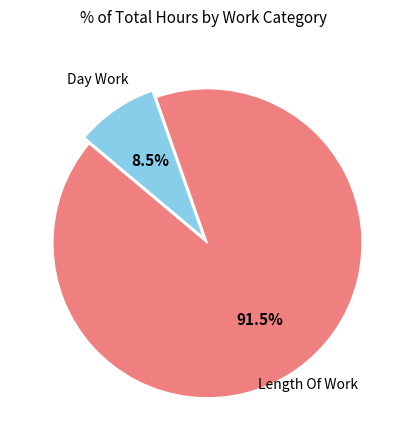

Count the number of slices in the pie.

2